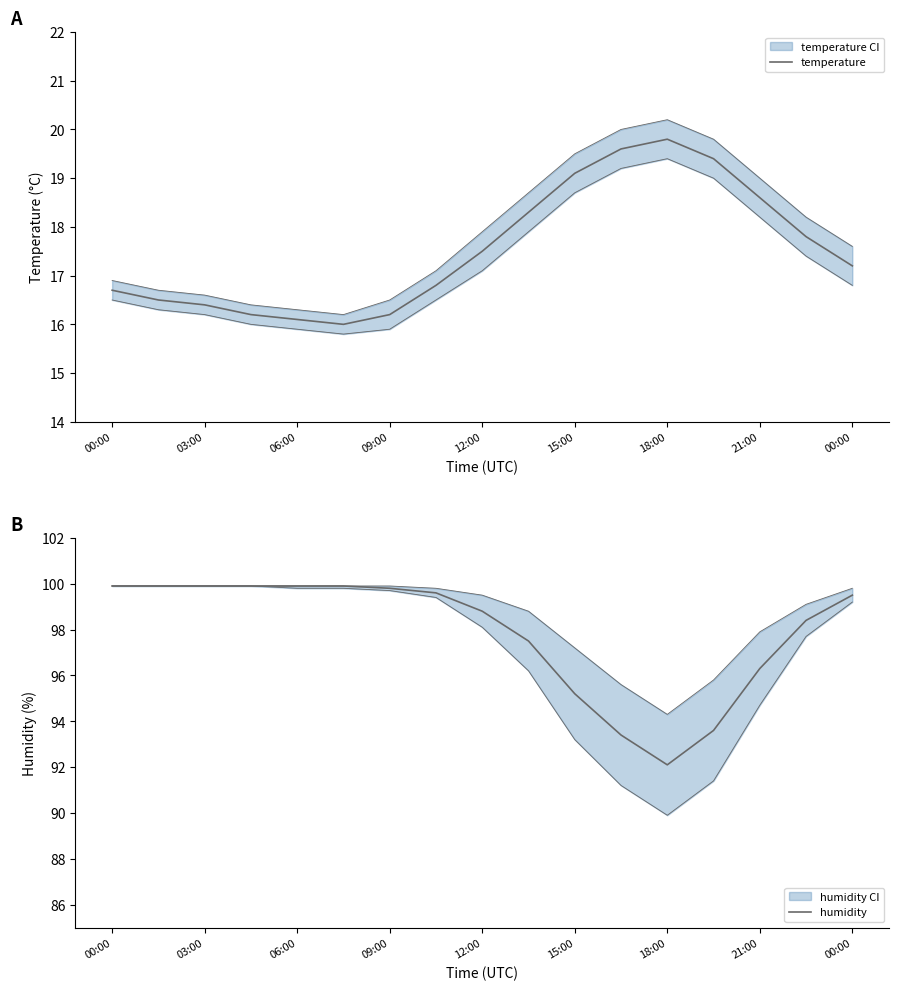

Is the value of temperature at 12 greater than the value of humidity at 13?

No